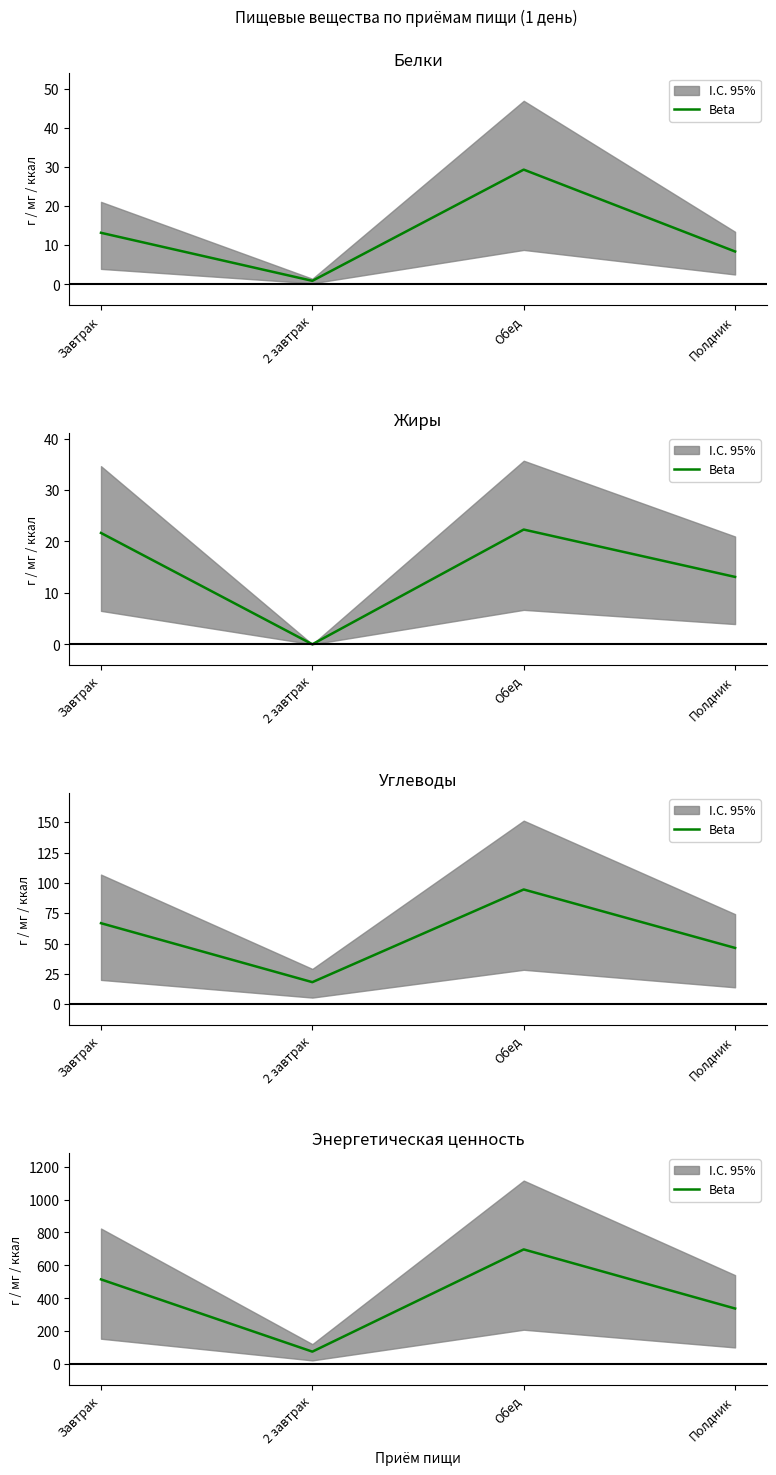

Reading right to left, list all the values displayed in this chart.

338.0	697.1	76.0	515.0